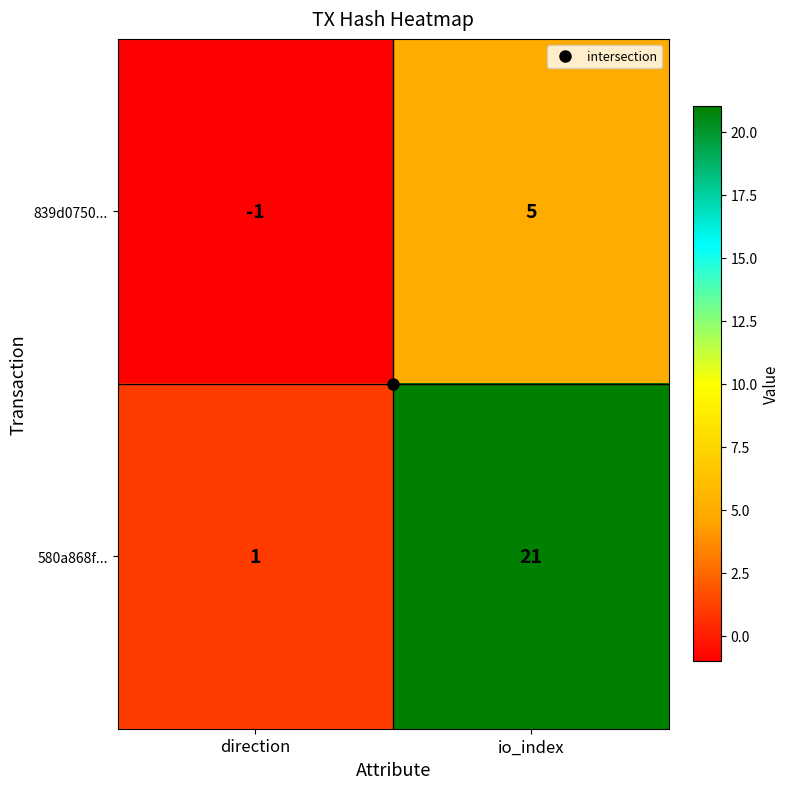

What is the sum of the 580a868f... values at io_index and direction?

22